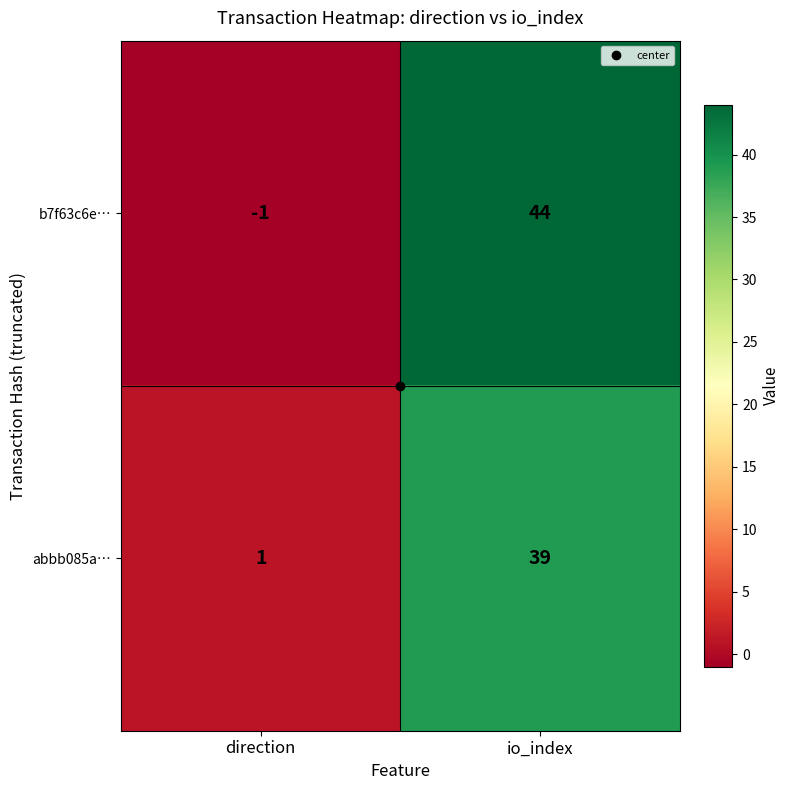

Which series has the largest total across all categories?

b7f63c6e…